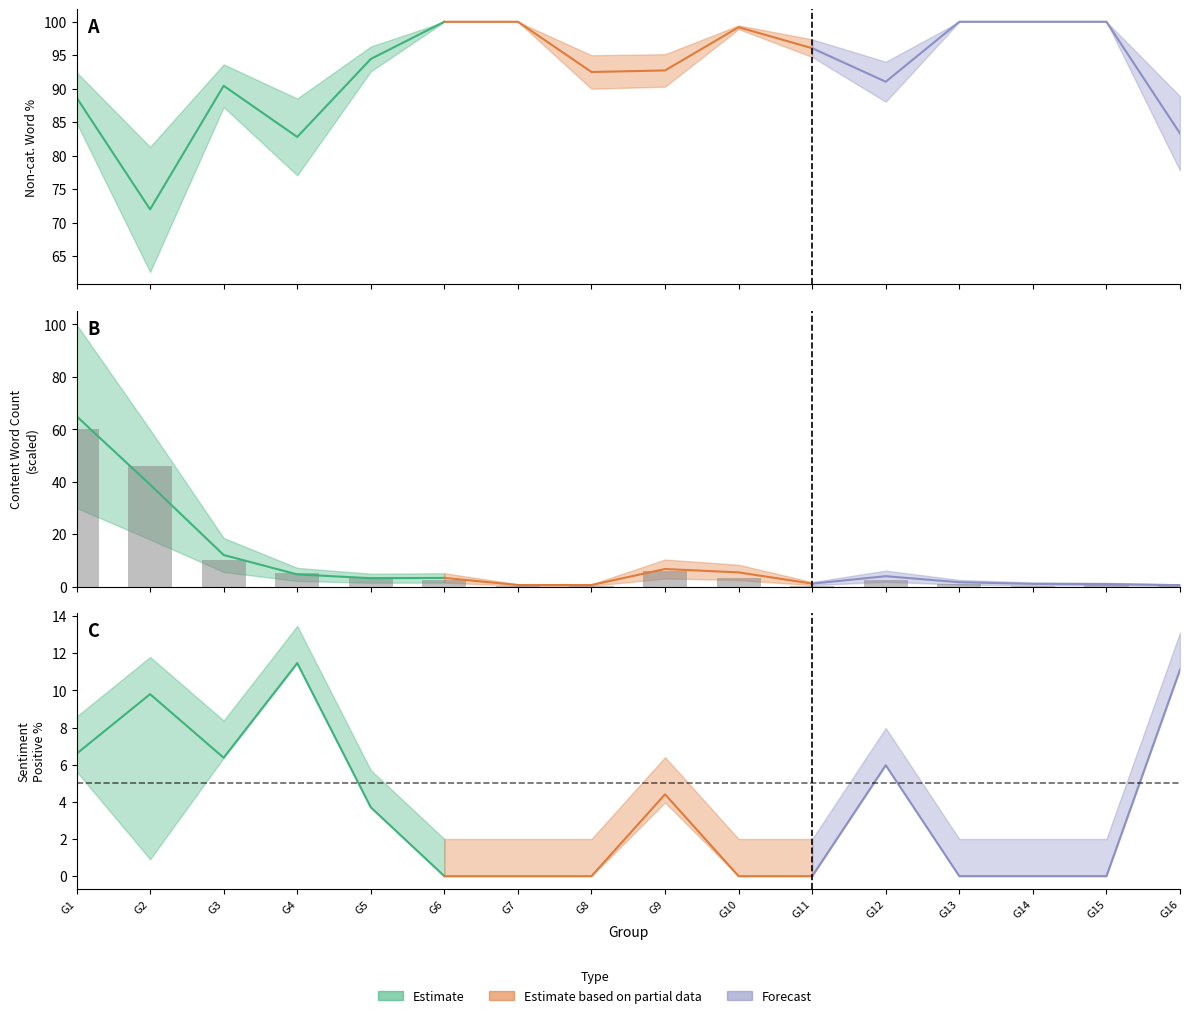

The value at G13 is 1.4. True or false?

False